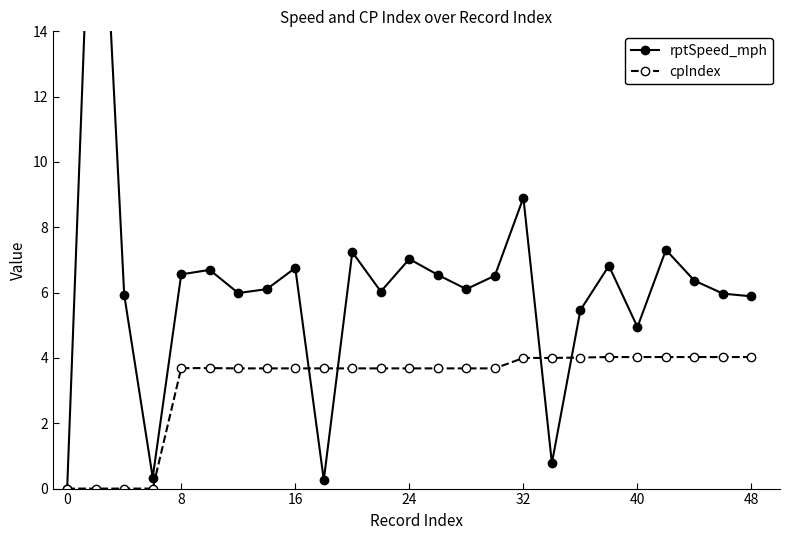

At which label does cpIndex first exceed 3?

8